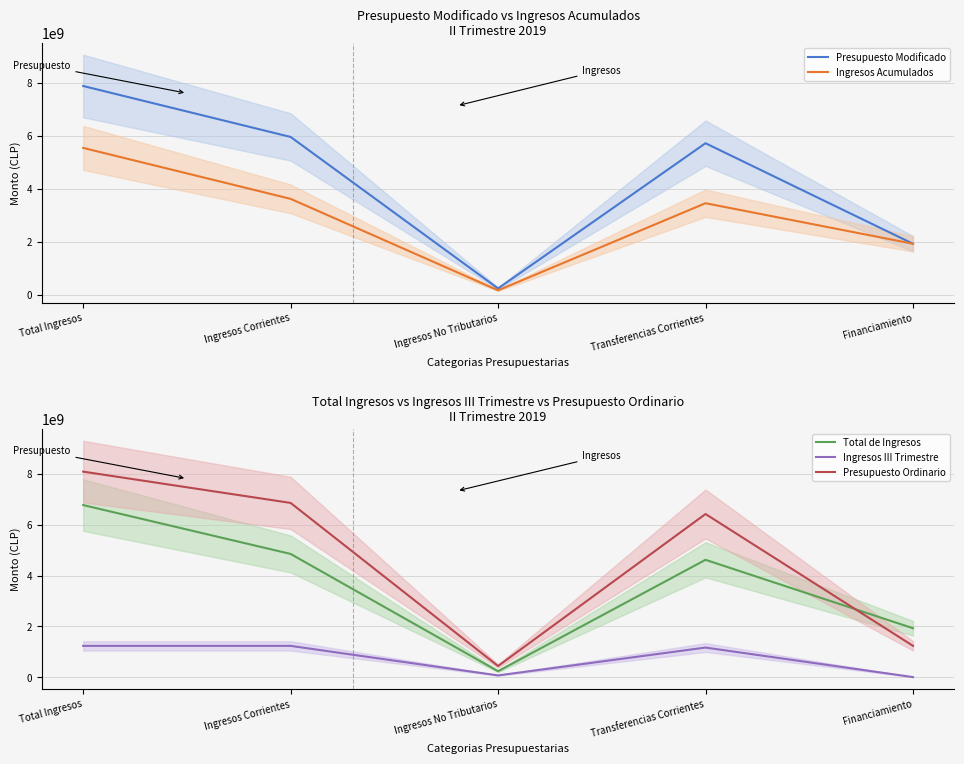

Which category has the highest value across all series?

Total Ingresos